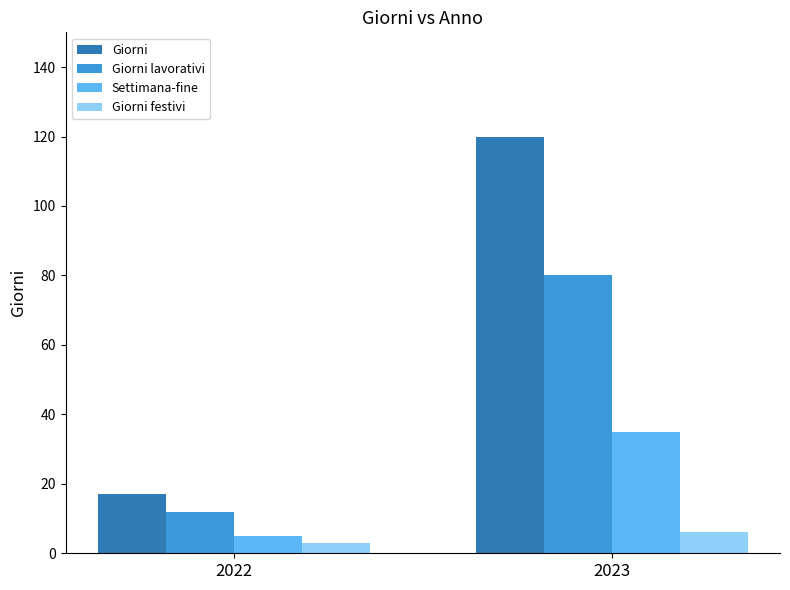

What is the minimum value for Settimana-fine?

5